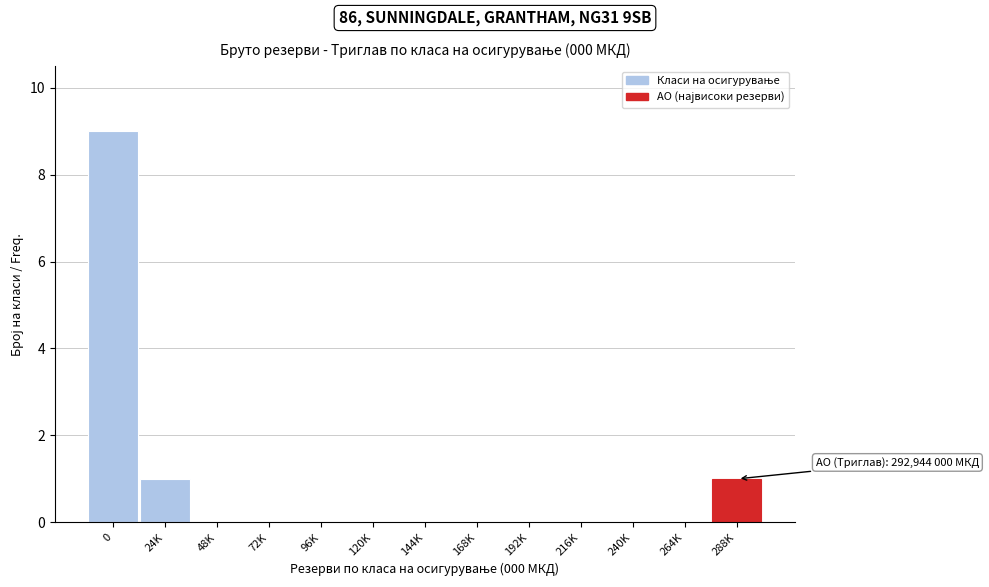

Reading left to right, transcribe all the data shown in this chart.

0=9	24K=1	48K=0	72K=0	96K=0	120K=0	144K=0	168K=0	192K=0	216K=0	240K=0	264K=0	288K=1